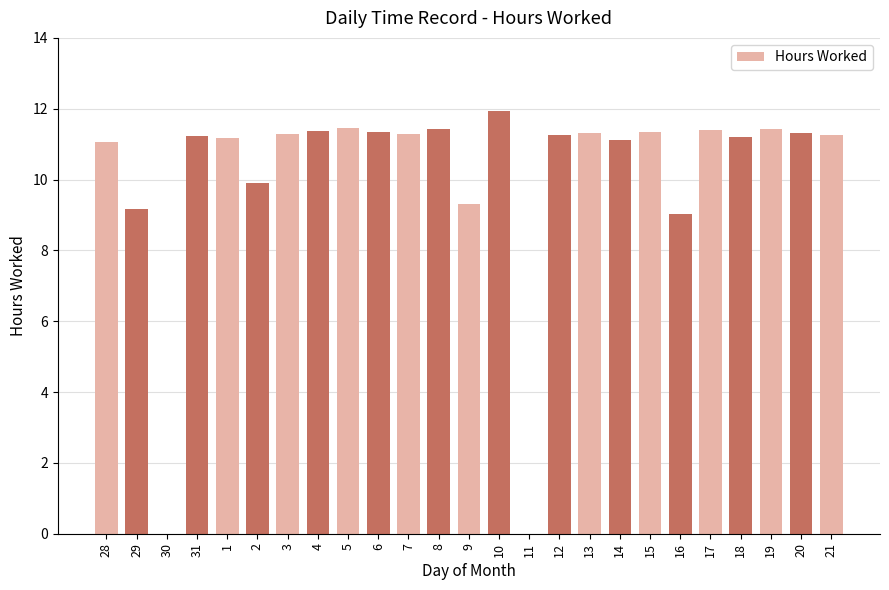

Which label corresponds to the largest value in the chart?

10